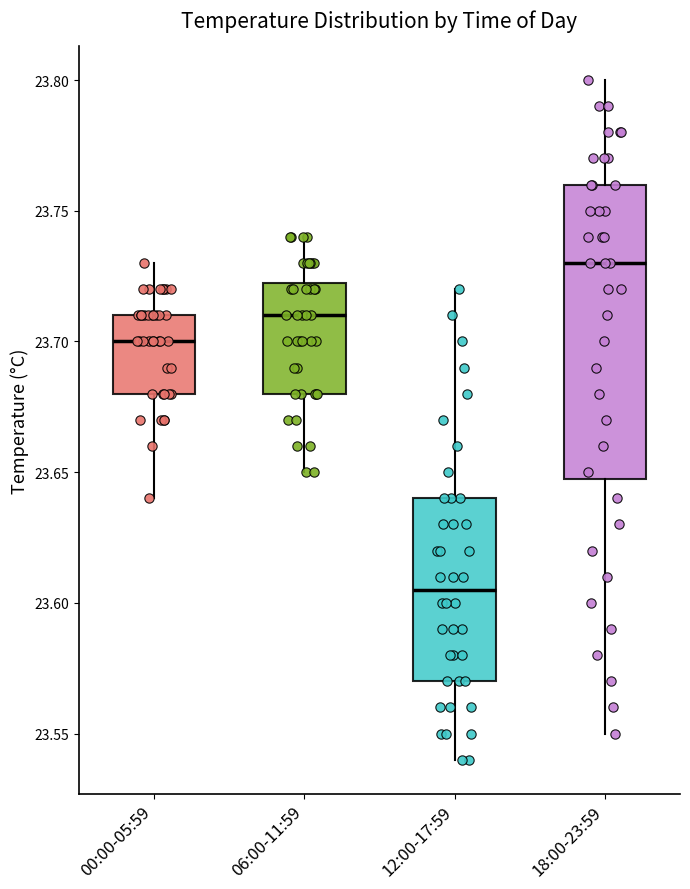

Which box is the tallest, from its lower edge to its upper edge?

18:00-23:59